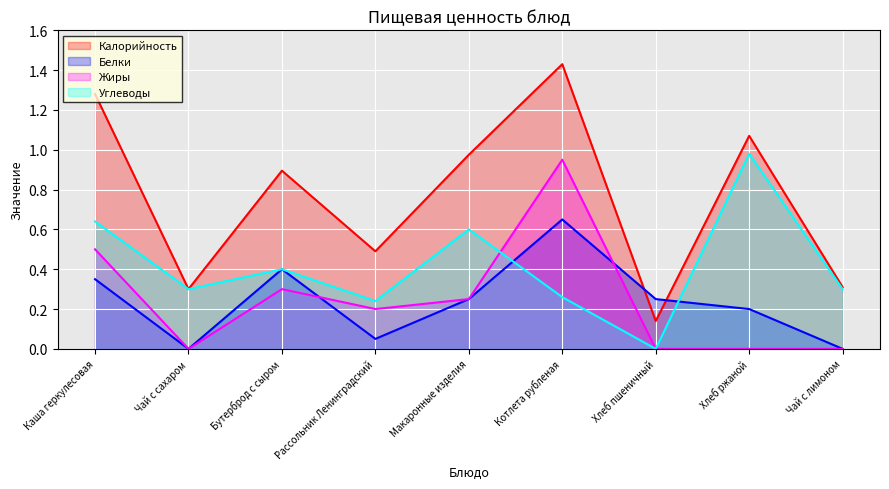

Reading left to right, what are all the values shown in this chart?

Калорийность: Каша геркулесовая=1.3	Чай с сахаром=0.3	Бутерброд с сыром=0.9	Рассольник Ленинградский=0.5	Макаронные изделия=1.0	Котлета рубленая=1.4	Хлеб пшеничный=0.1	Хлеб ржаной=1.1	Чай с лимоном=0.3
Белки: Каша геркулесовая=0.4	Чай с сахаром=0.0	Бутерброд с сыром=0.4	Рассольник Ленинградский=0.1	Макаронные изделия=0.2	Котлета рубленая=0.7	Хлеб пшеничный=0.2	Хлеб ржаной=0.2	Чай с лимоном=0.0
Жиры: Каша геркулесовая=0.5	Чай с сахаром=0.0	Бутерброд с сыром=0.3	Рассольник Ленинградский=0.2	Макаронные изделия=0.2	Котлета рубленая=1.0	Хлеб пшеничный=0.0	Хлеб ржаной=0.0	Чай с лимоном=0.0
Углеводы: Каша геркулесовая=0.6	Чай с сахаром=0.3	Бутерброд с сыром=0.4	Рассольник Ленинградский=0.2	Макаронные изделия=0.6	Котлета рубленая=0.3	Хлеб пшеничный=0.0	Хлеб ржаной=1.0	Чай с лимоном=0.3